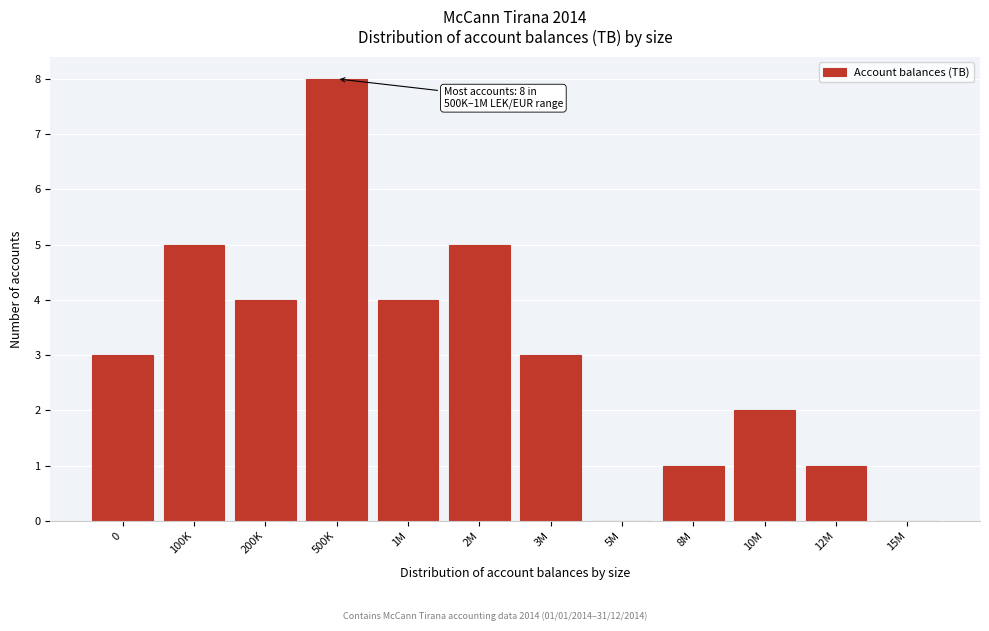

Reading left to right, what are all the values shown in this chart?

0=3	100K=5	200K=4	500K=8	1M=4	2M=5	3M=3	5M=0	8M=1	10M=2	12M=1	15M=0